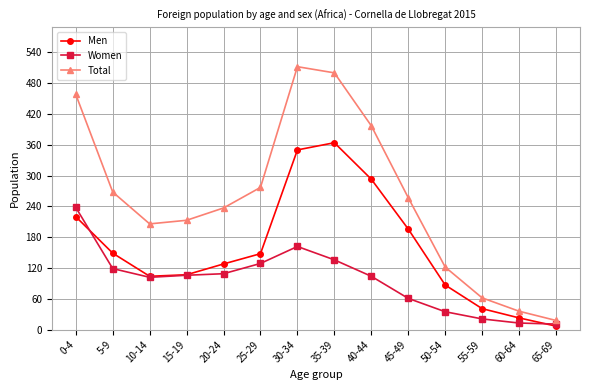

What is the total value across all series at 55-59?

124